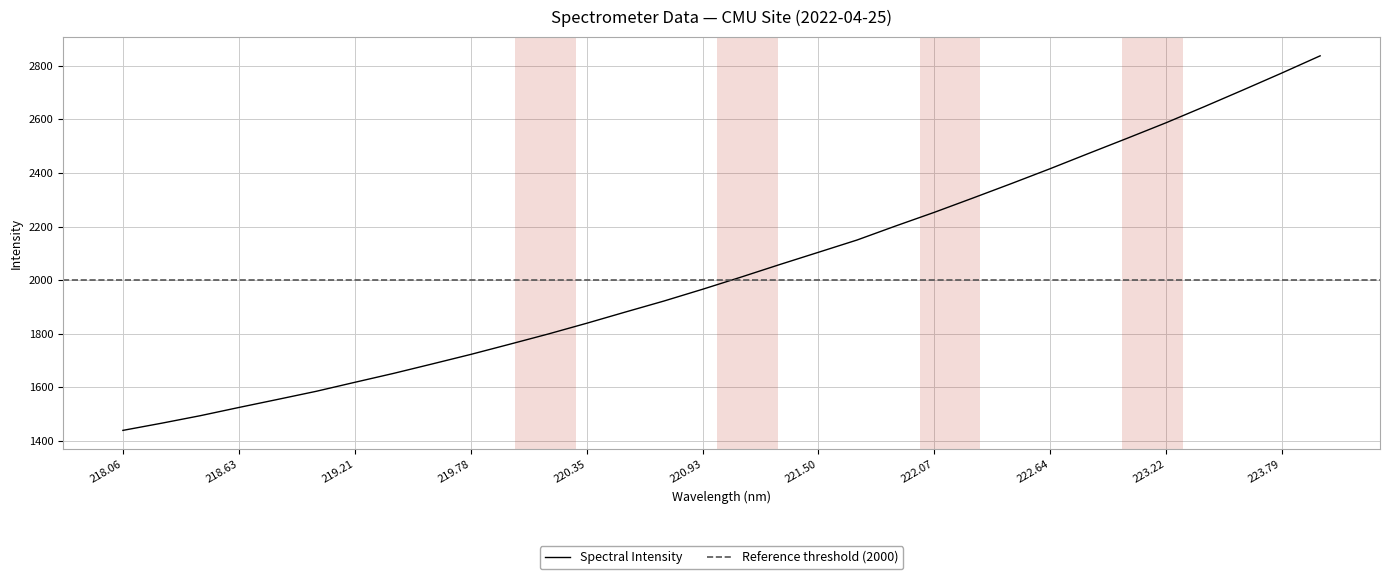

What is the minimum value shown in the chart?

1440.0